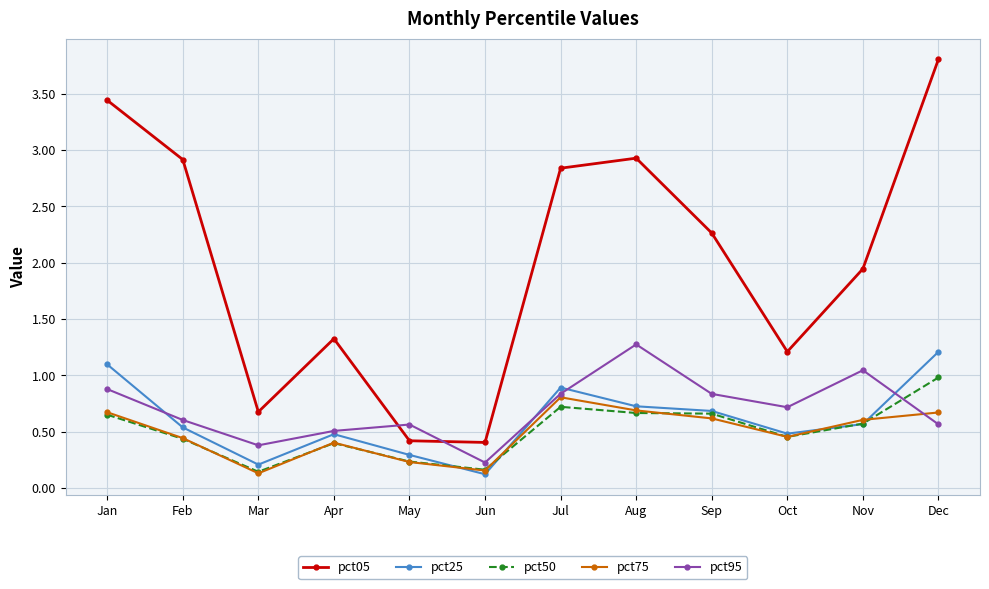

True or false: pct95 has a value of 0.8 at Feb.

False